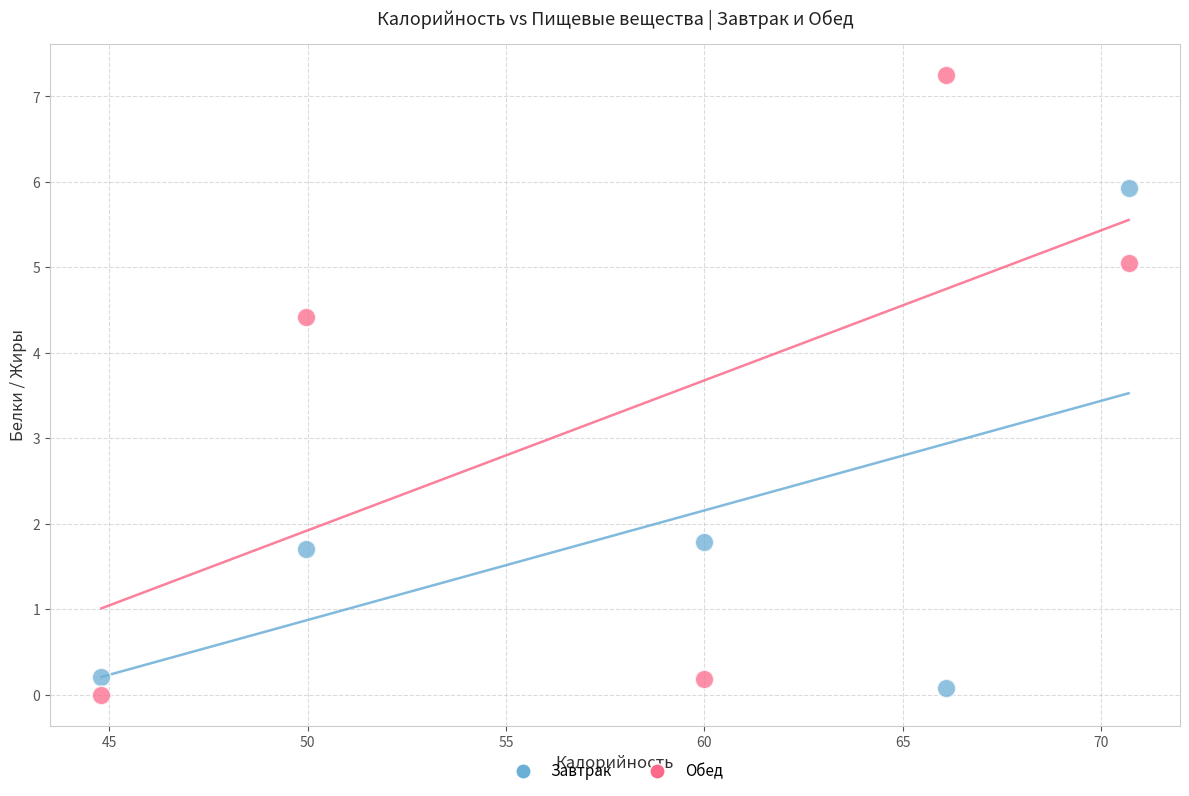

In the Завтрак series, what Y value is closest to 3?

1.8